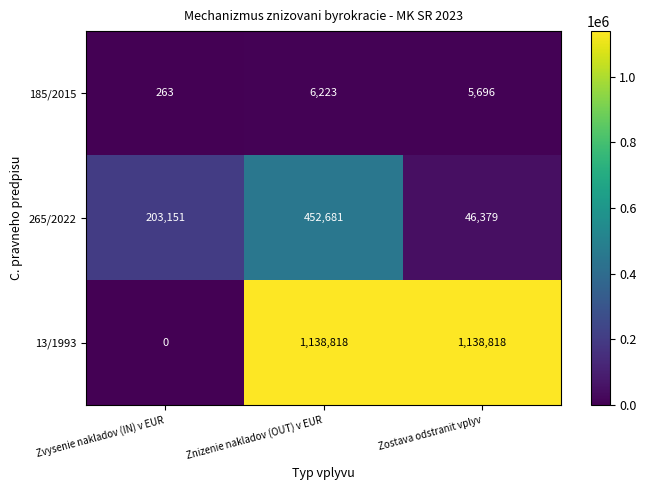

What is the sum of all 185/2015 values?

12182